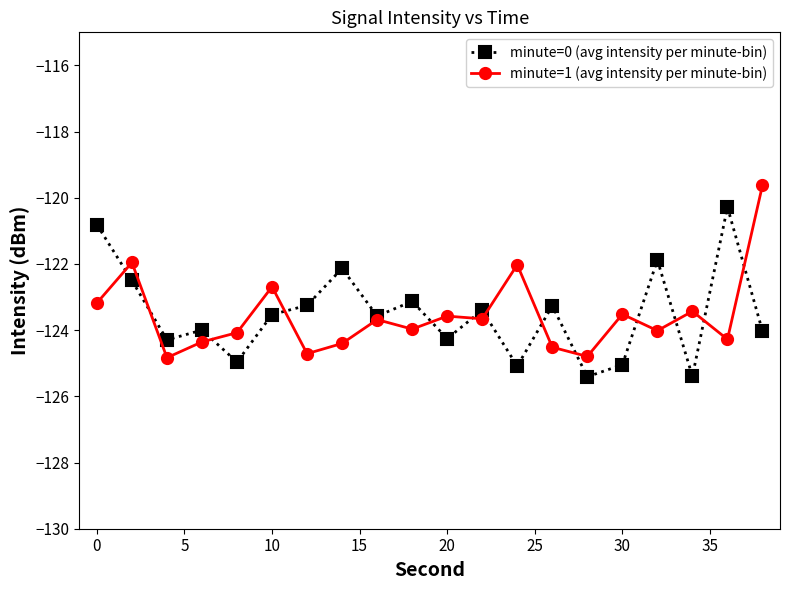

What is the greatest value displayed?

-119.6